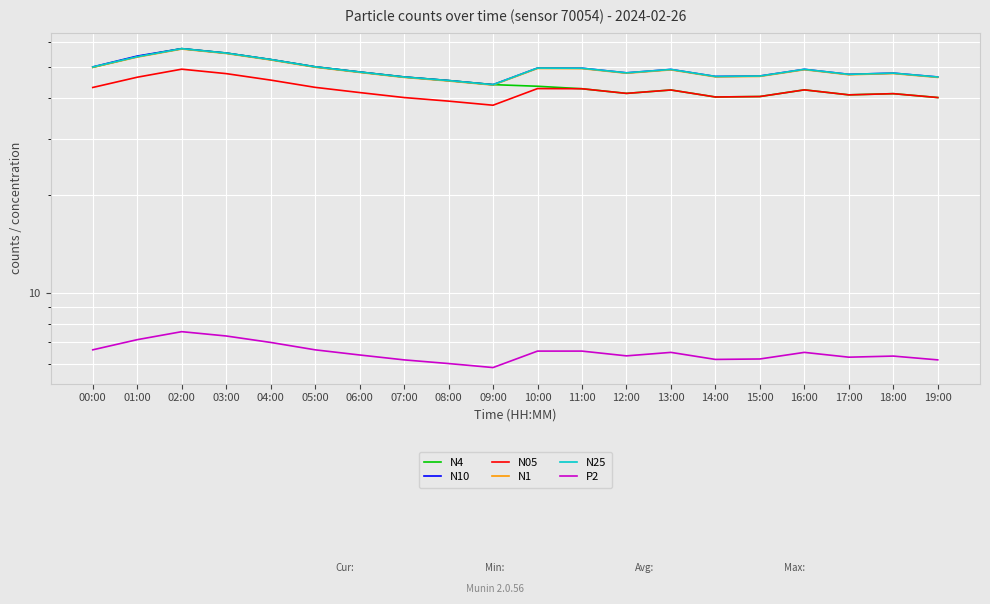

True or false: N10 has a value of 49.7 at 10:00.

True